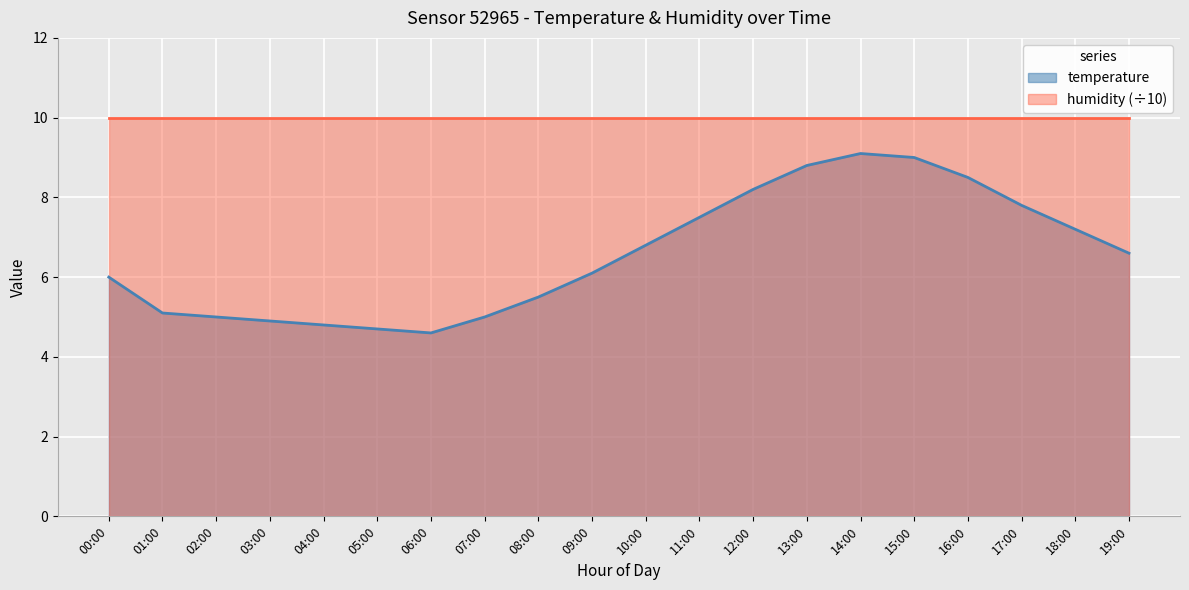

What is the label of the 13th point from the right?

07:00